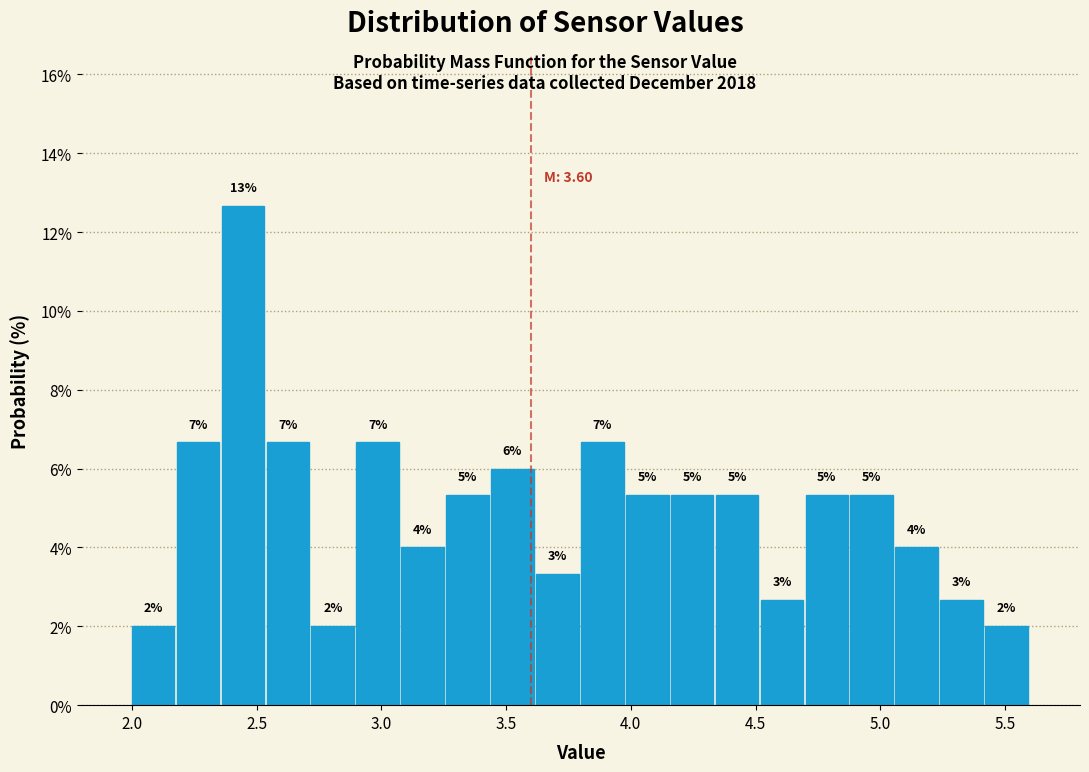

Read against the x-axis, roughly where is the centre of the tallest bar?

2.45